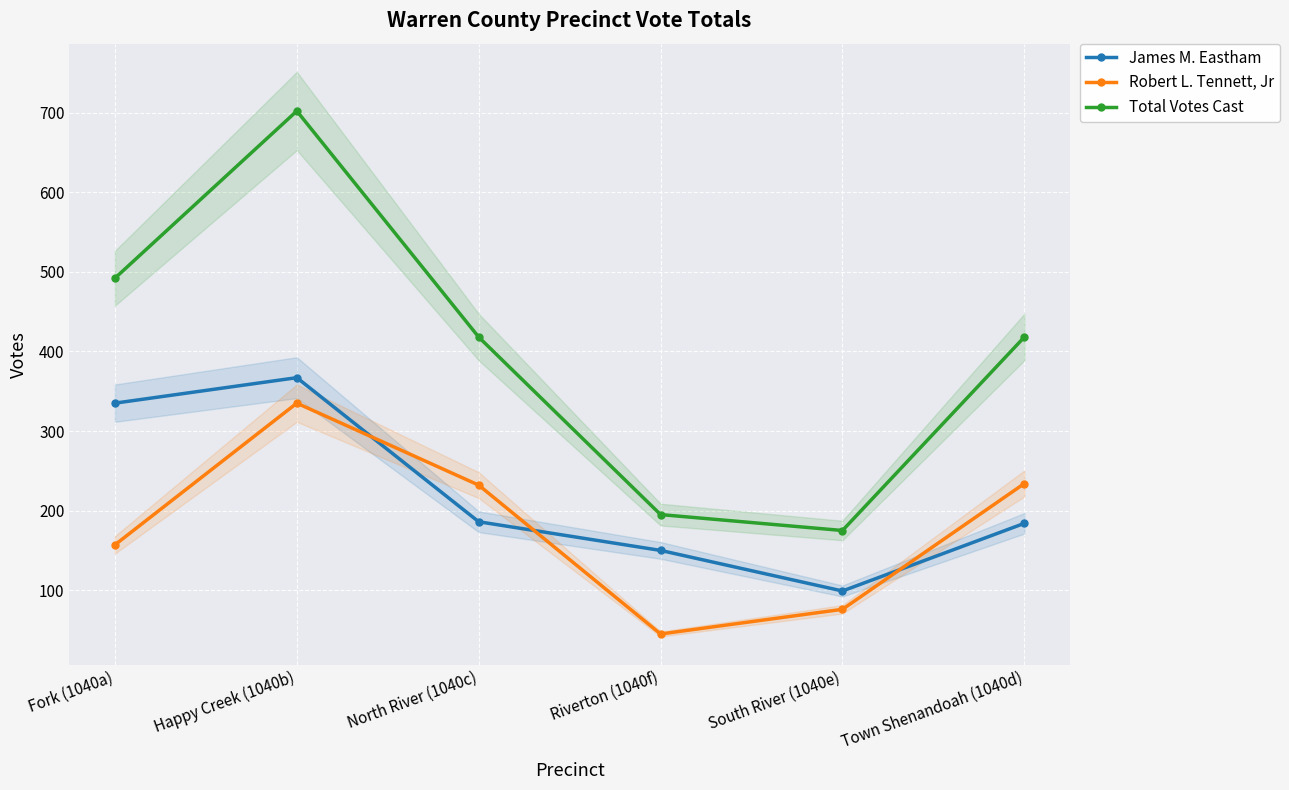

Where does the Robert L. Tennett, Jr series first go above 232?

Happy Creek (1040b)